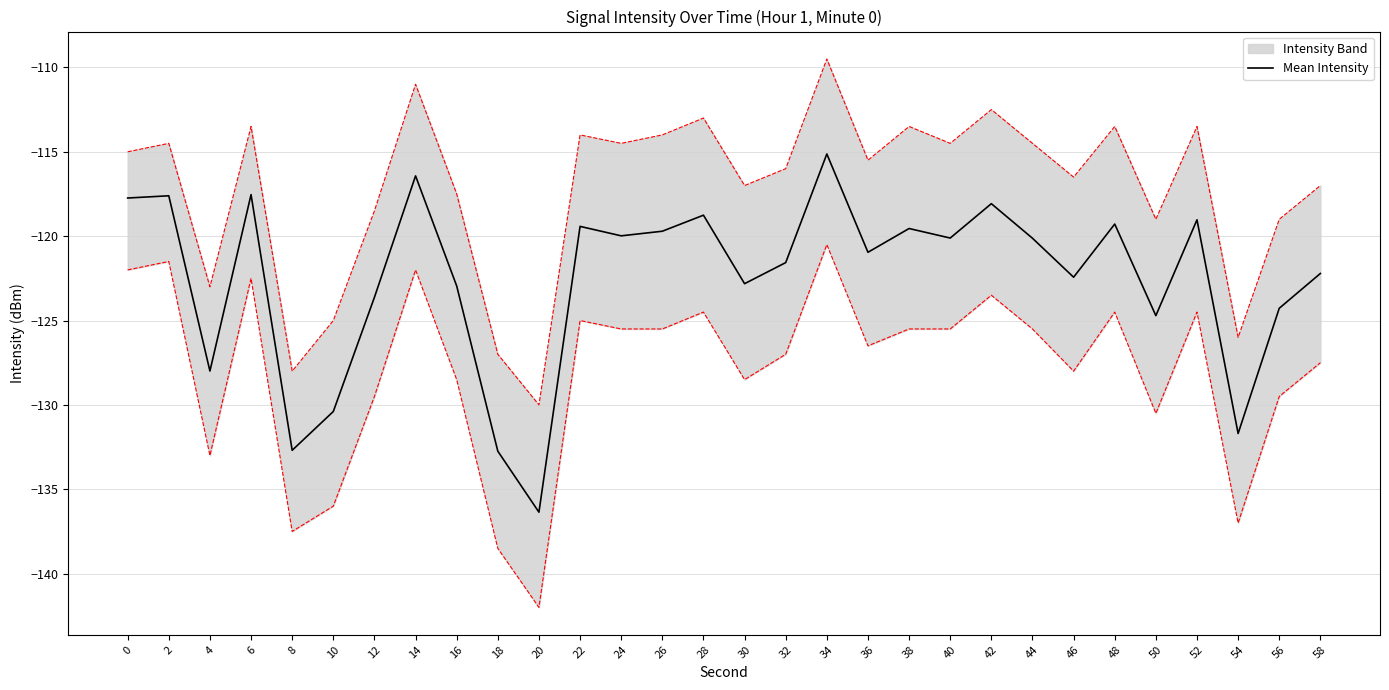

What is the approximate value at 48?

-119.3